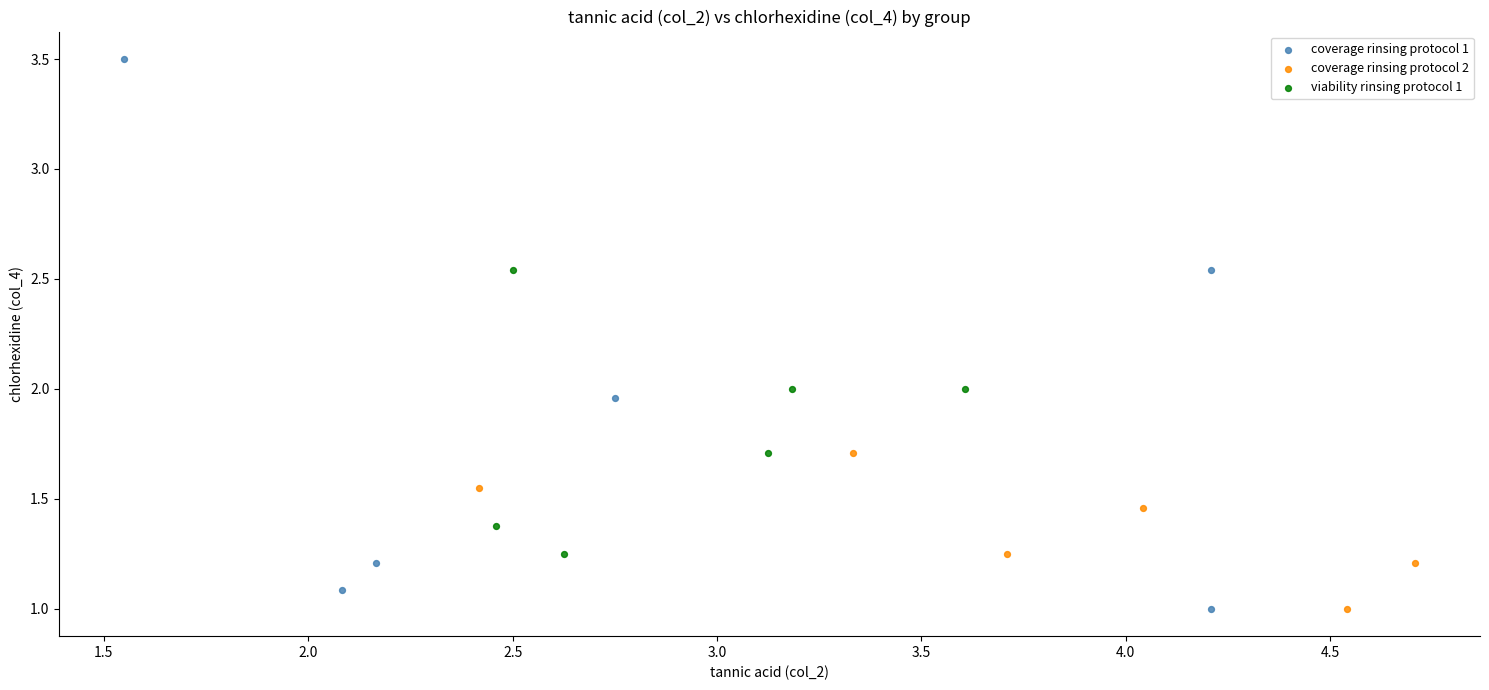

Which series has the largest Y range (max minus min)?

coverage rinsing protocol 1